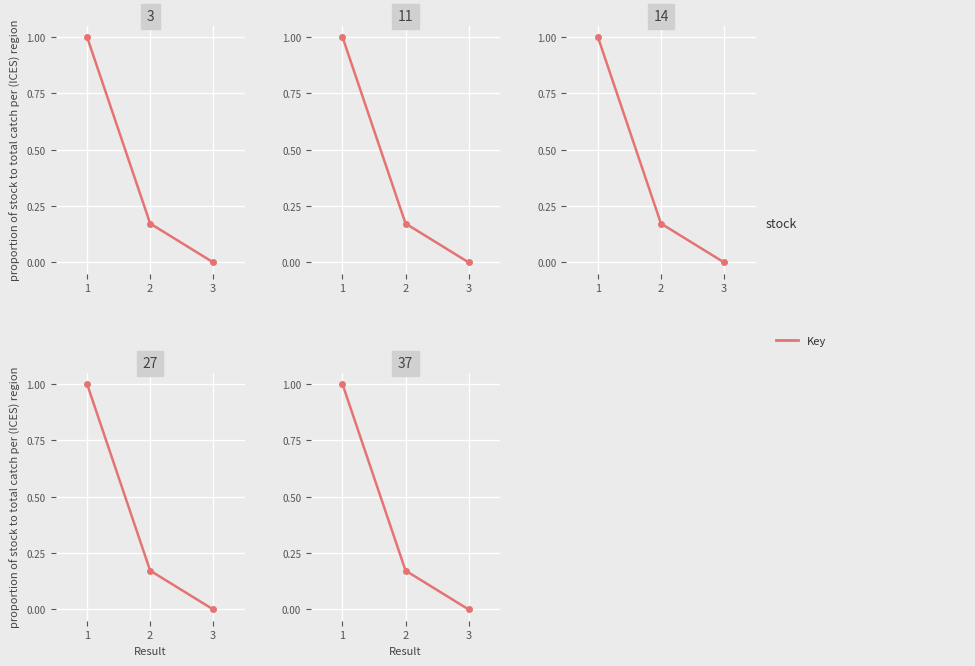

Reading left to right, extract all data points from this chart.

1.0	0.2	0.0